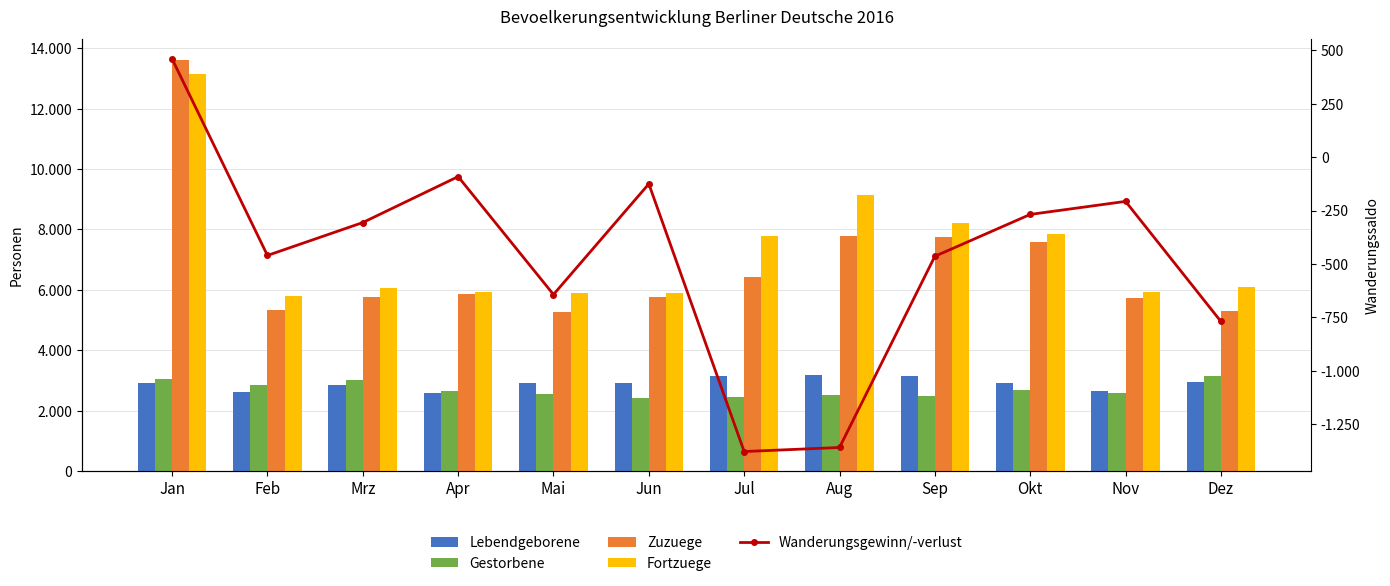

Reading left to right, what are all the values shown in this chart?

Lebendgeborene: Jan=2909	Feb=2634	Mrz=2838	Apr=2584	Mai=2907	Jun=2935	Jul=3155	Aug=3192	Sep=3146	Okt=2920	Nov=2639	Dez=2958
Gestorbene: Jan=3042	Feb=2843	Mrz=3029	Apr=2642	Mai=2559	Jun=2429	Jul=2469	Aug=2512	Sep=2475	Okt=2699	Nov=2573	Dez=3150
Zuzuege: Jan=13615	Feb=5327	Mrz=5766	Apr=5851	Mai=5260	Jun=5775	Jul=6421	Aug=7786	Sep=7738	Okt=7598	Nov=5719	Dez=5315
Fortzuege: Jan=13155	Feb=5787	Mrz=6072	Apr=5942	Mai=5903	Jun=5900	Jul=7799	Aug=9145	Sep=8202	Okt=7866	Nov=5926	Dez=6084
Wanderungsgewinn/-verlust: Jan=460	Feb=-460	Mrz=-306	Apr=-91	Mai=-643	Jun=-125	Jul=-1378	Aug=-1359	Sep=-464	Okt=-268	Nov=-207	Dez=-769